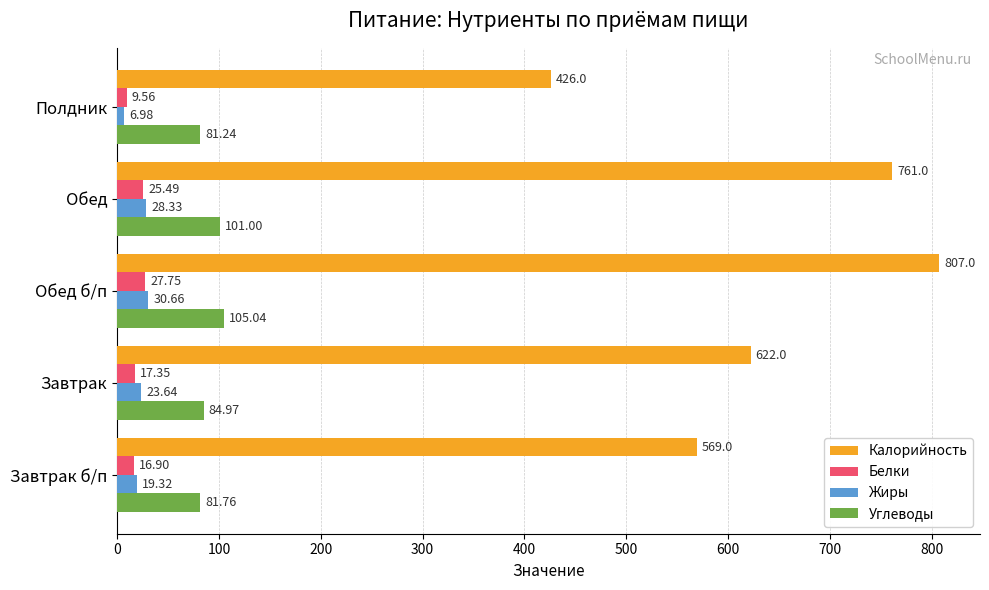

At how many categories does at least one series exceed 299?

5